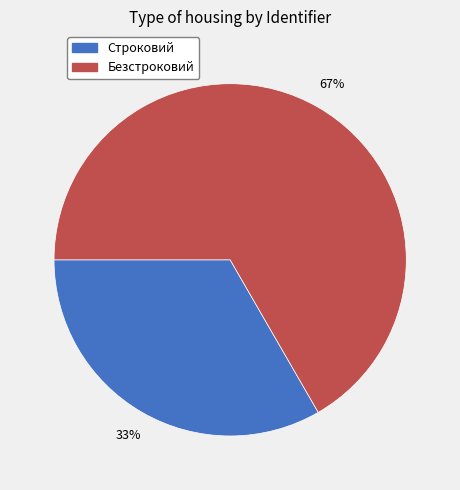

Do Безстроковий and Строковий together represent more than half of the pie?

Yes